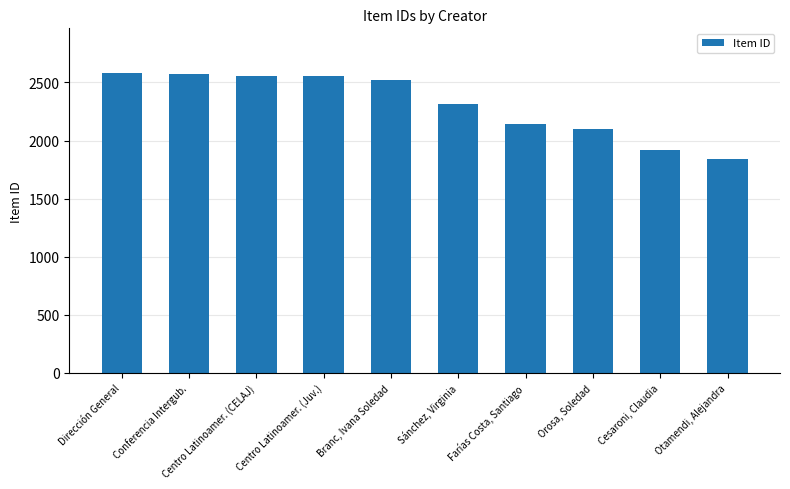

At which category does the chart reach its minimum across all series?

Otamendi, Alejandra